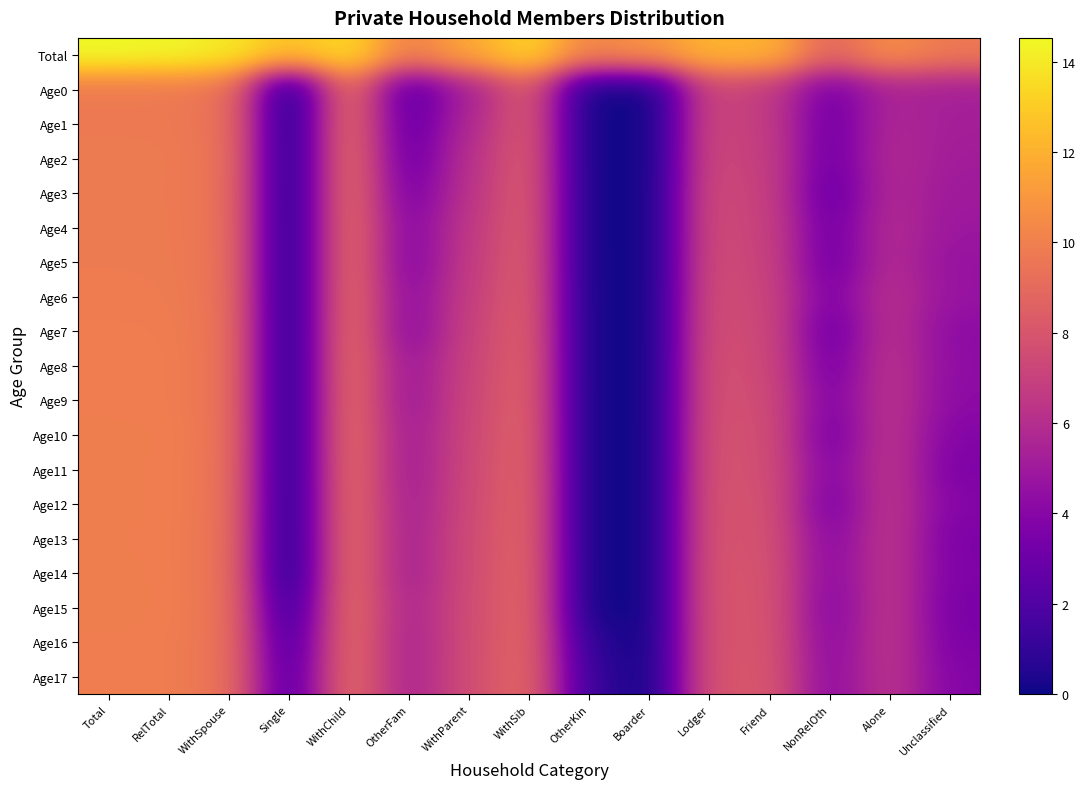

At which category does the chart reach its peak across all series?

Total